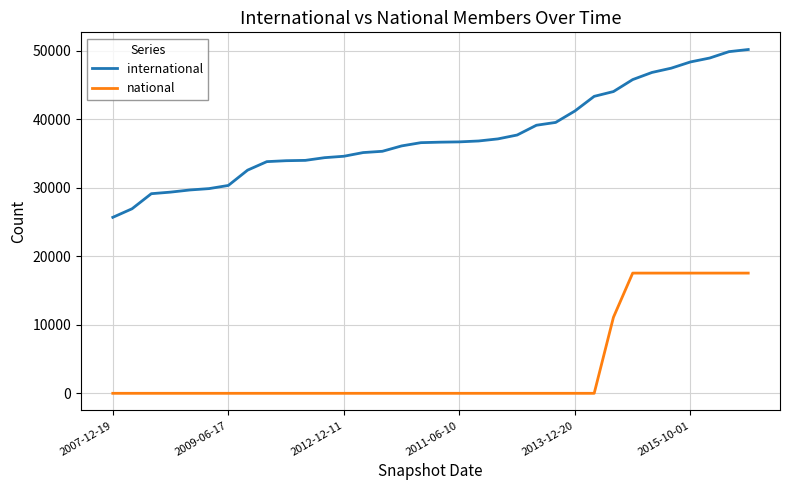

Which series has the largest total across all categories?

international